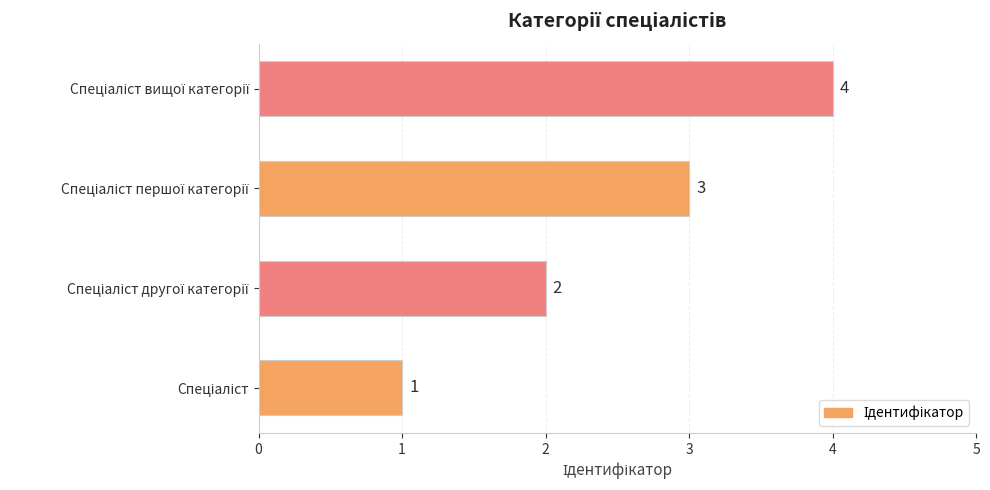

What is the difference between the maximum and minimum values?

3